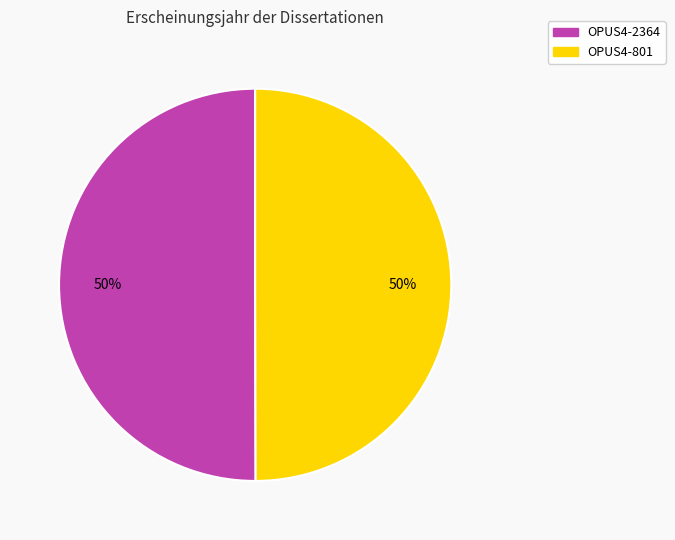

Combined, do OPUS4-801 and OPUS4-2364 account for over 50%?

Yes